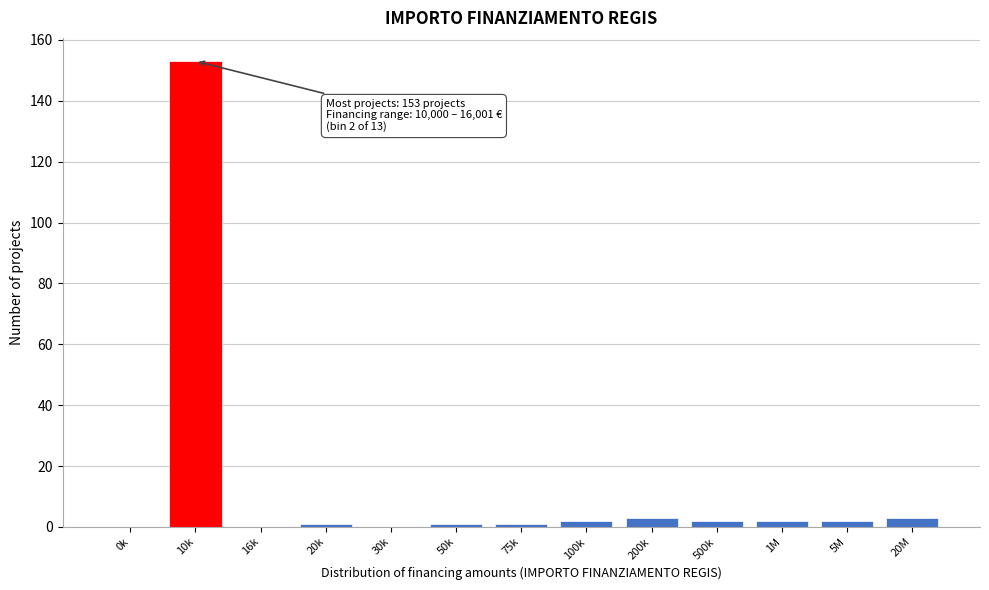

Reading right to left, transcribe all the data shown in this chart.

20M=3	5M=2	1M=2	500k=2	200k=3	100k=2	75k=1	50k=1	30k=0	20k=1	16k=0	10k=153	0k=0